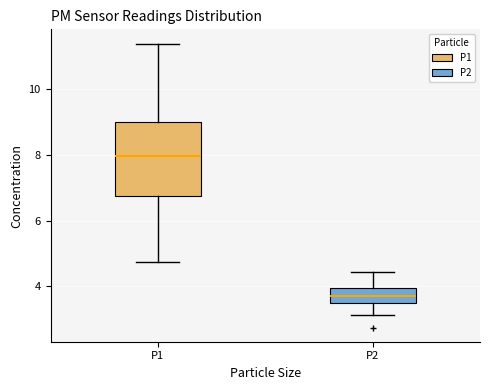

Which box has the lowest median line?

P2